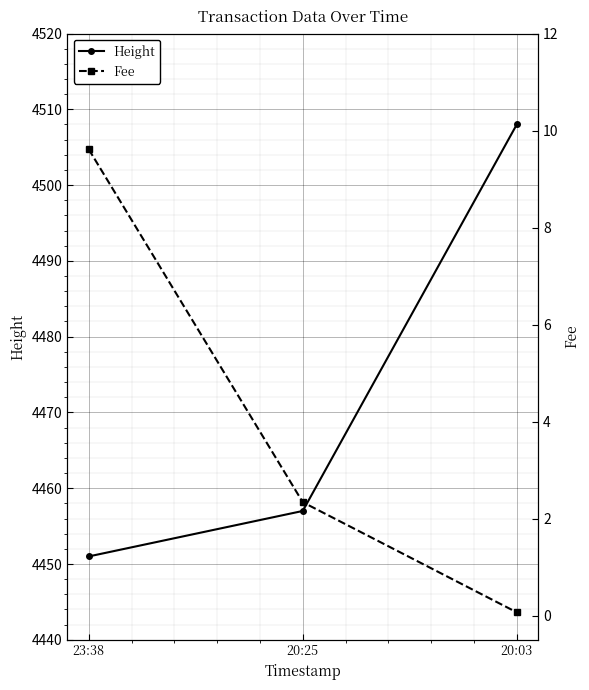

What is the greatest value displayed?

4508.0